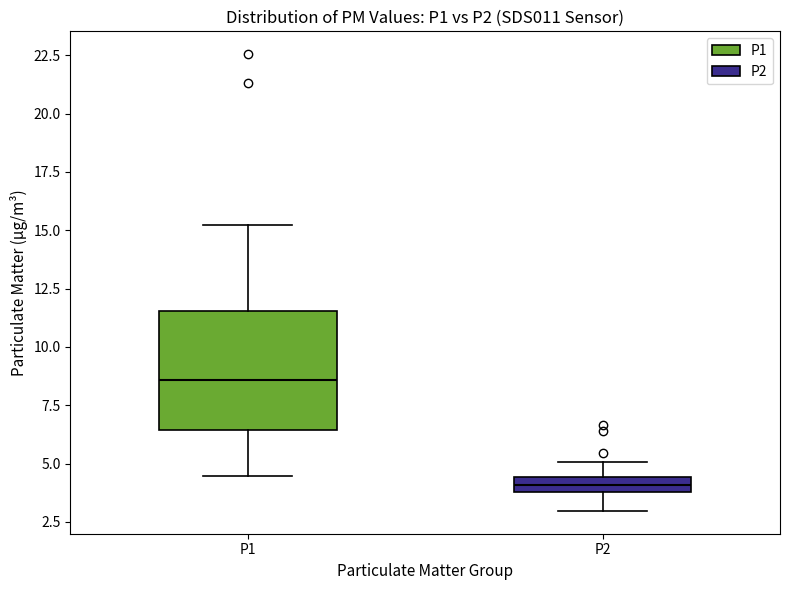

Which box has the lowest median line?

P2